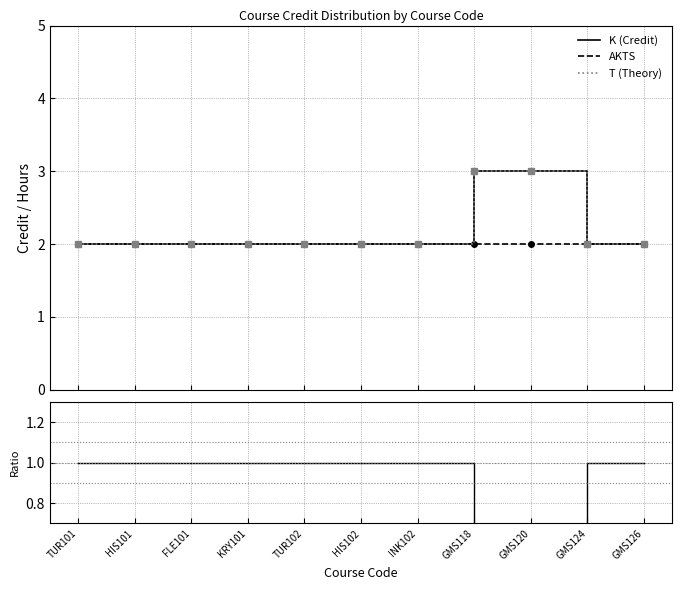

True or false: AKTS/K ratio and AKTS intersect in this chart.

False